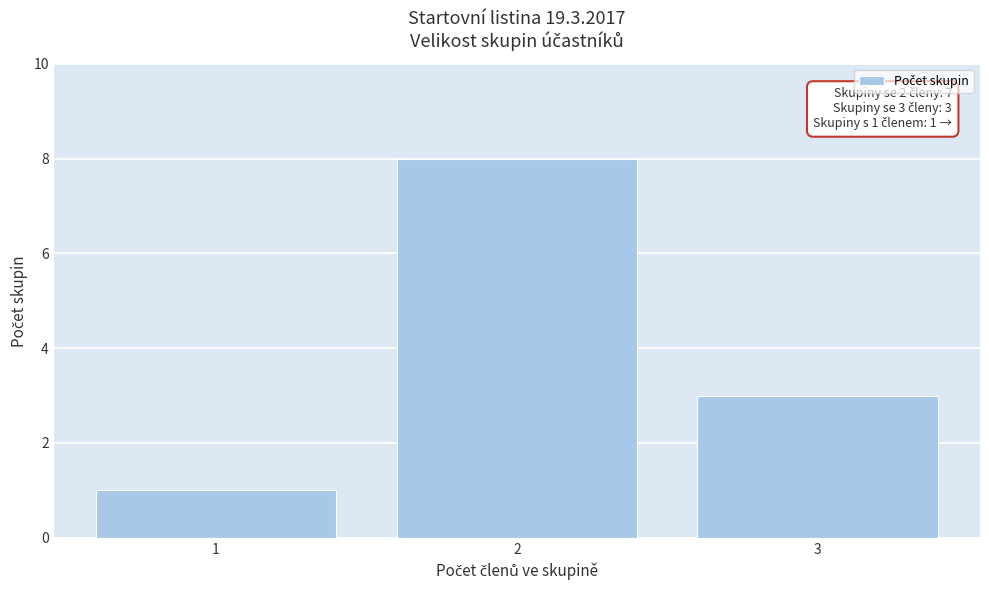

Reading left to right, transcribe all the data shown in this chart.

1	8	3